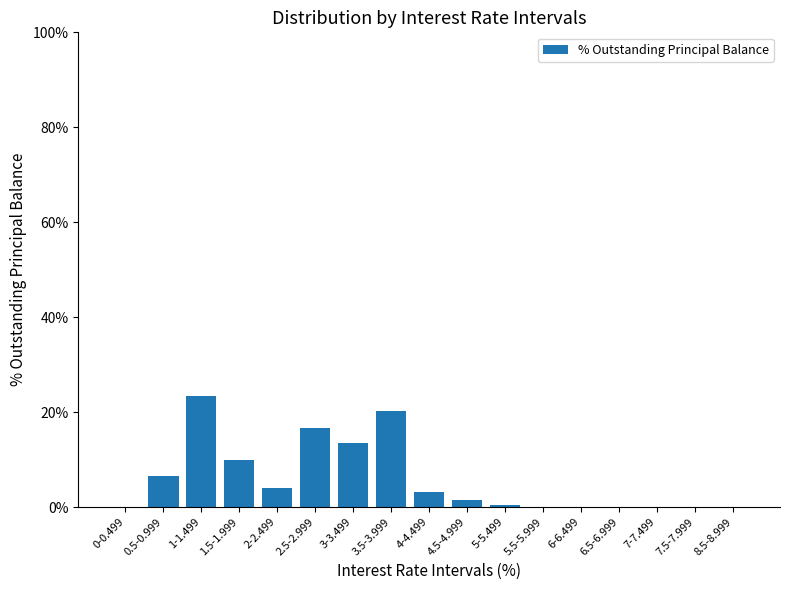

What is the greatest value displayed?

23.4